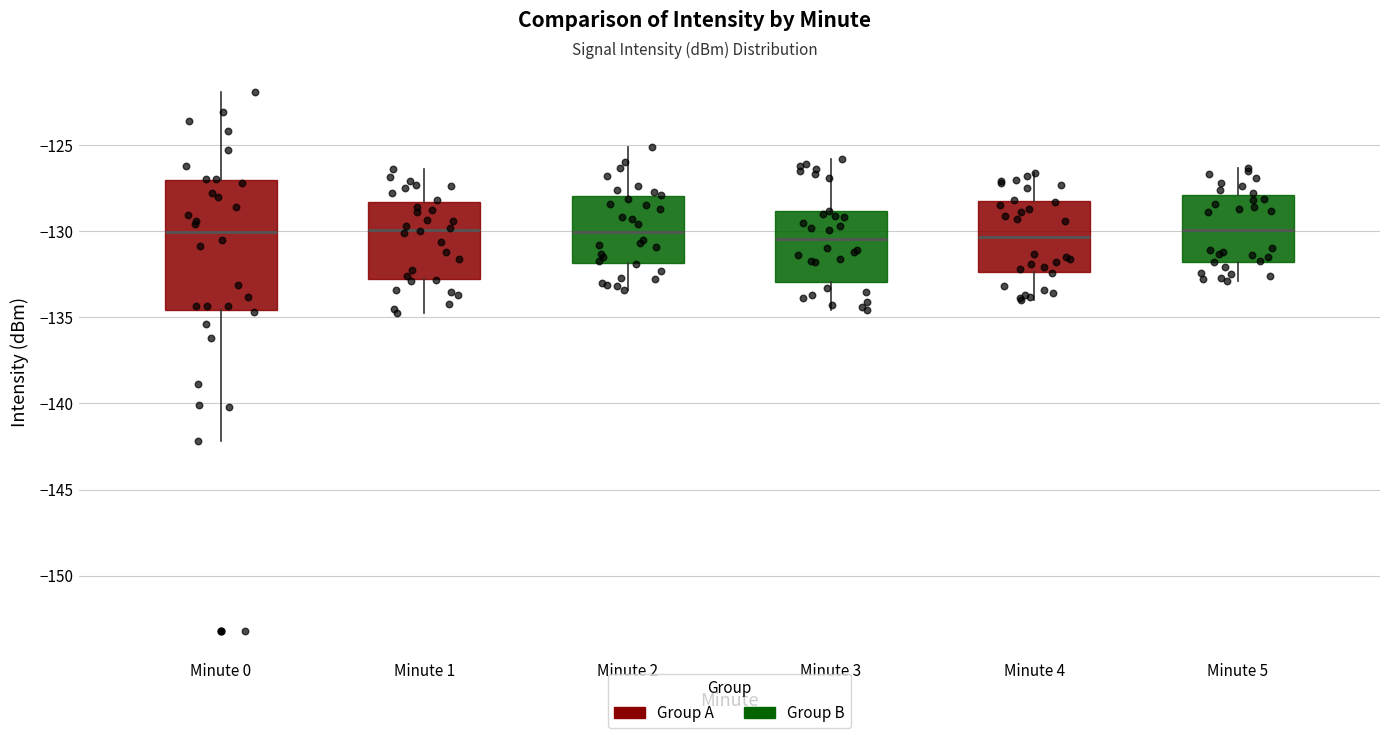

Which box is the tallest, from its lower edge to its upper edge?

Minute 0